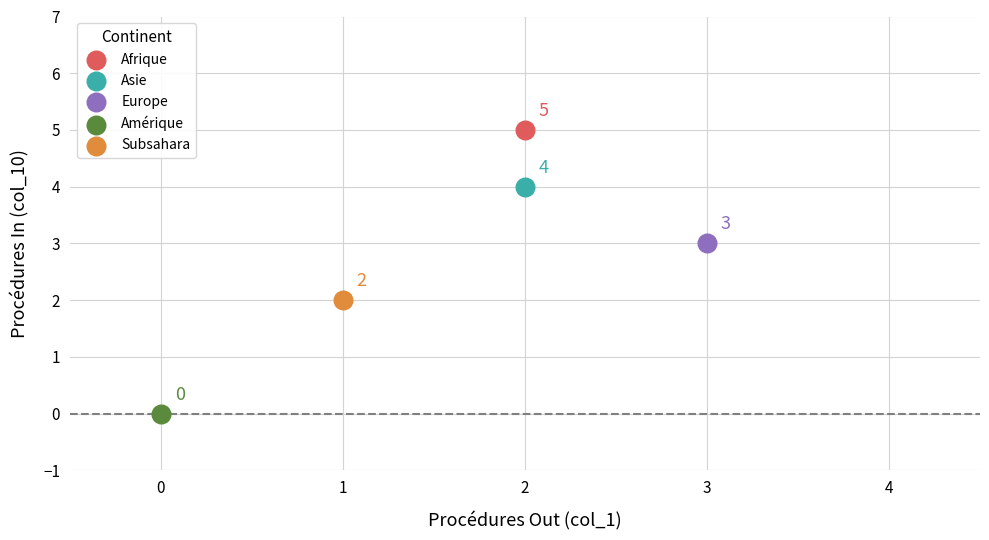

What are all the series names shown in the legend?

Afrique, Asie, Europe, Amérique, Subsahara